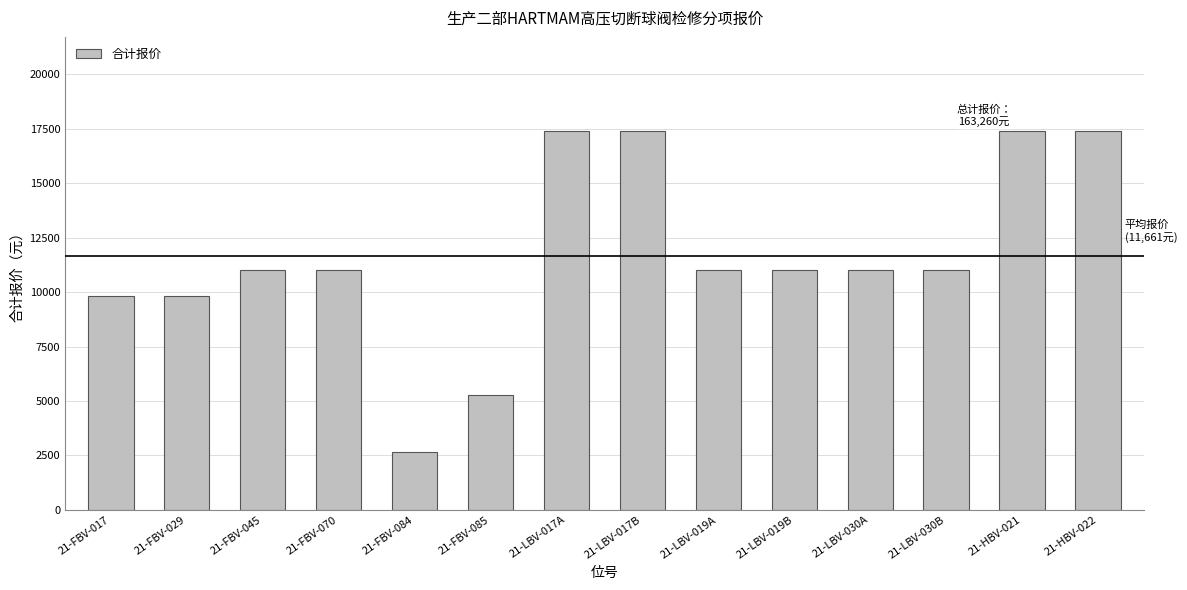

What is the sum of the values at 21-HBV-022 and 21-FBV-029?

27190